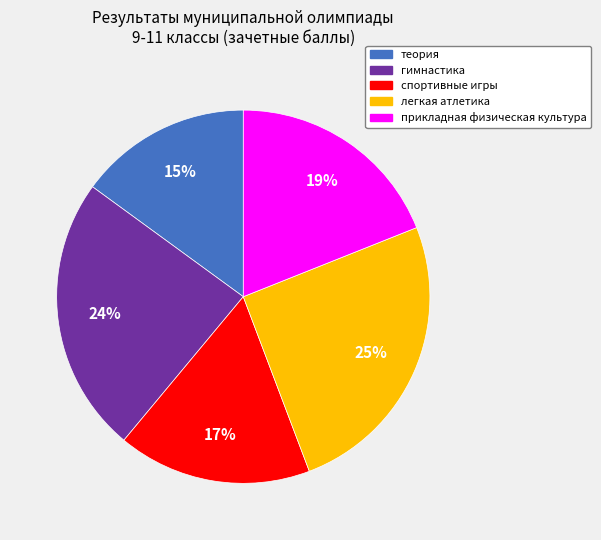

What percentage is the спортивные игры slice, to the nearest percent?

17%